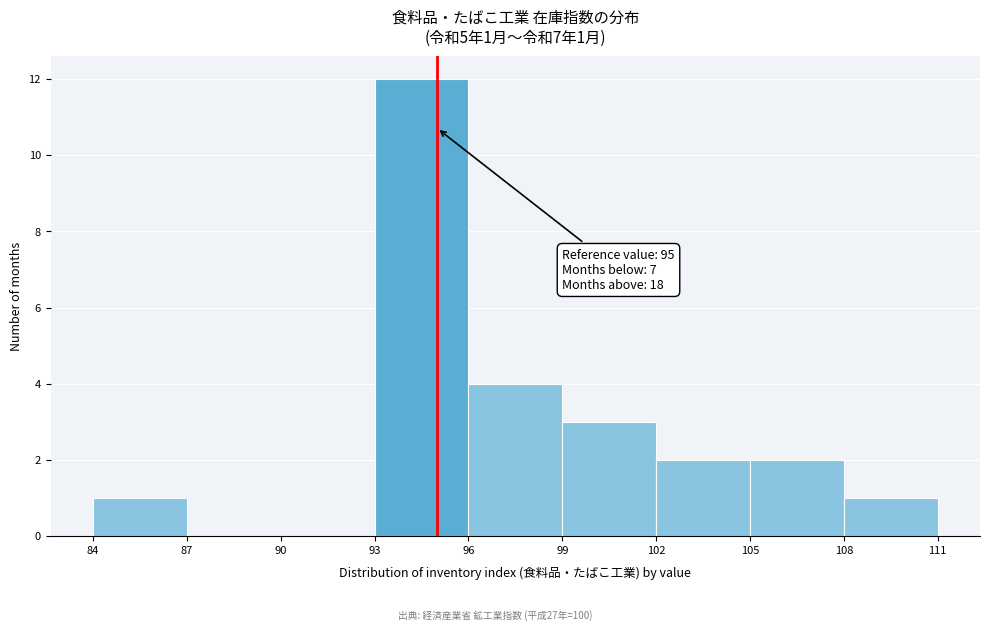

Which range on the x-axis has the tallest bar?

93 to 96